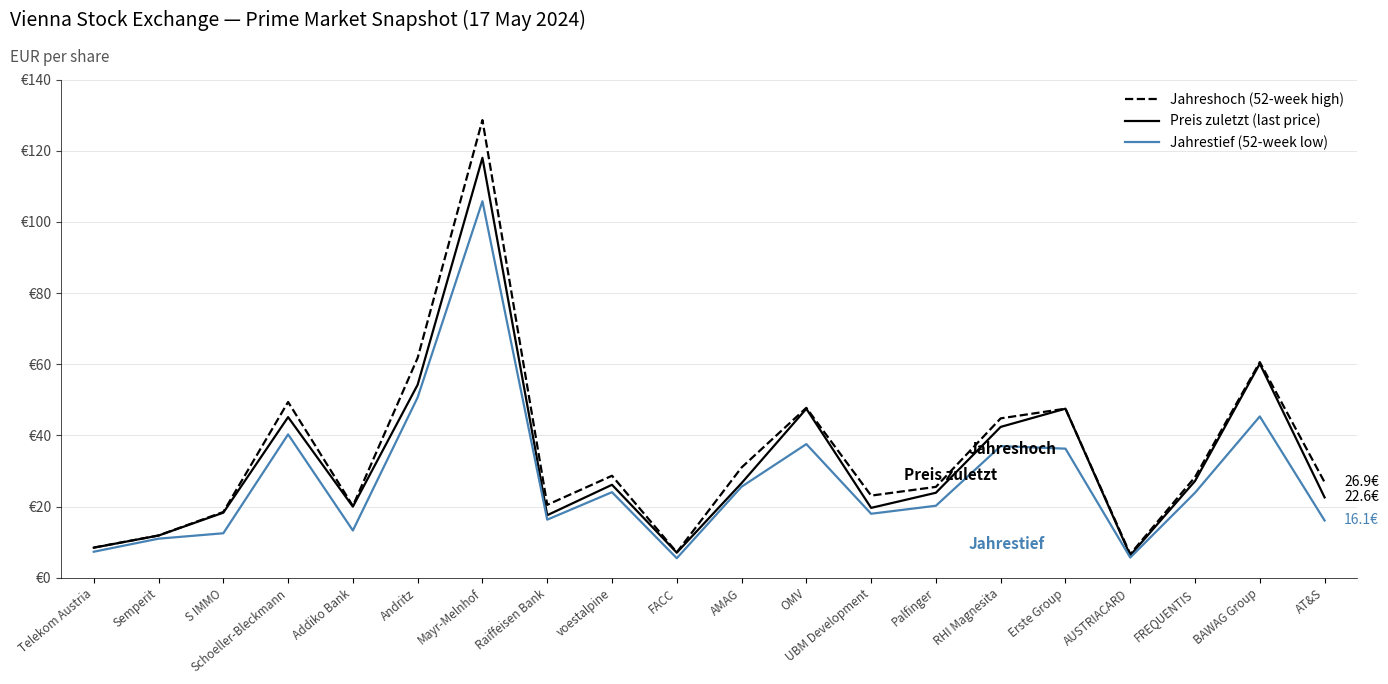

True or false: Preis zuletzt (last price) has more than 1 points higher than both neighbors.

True